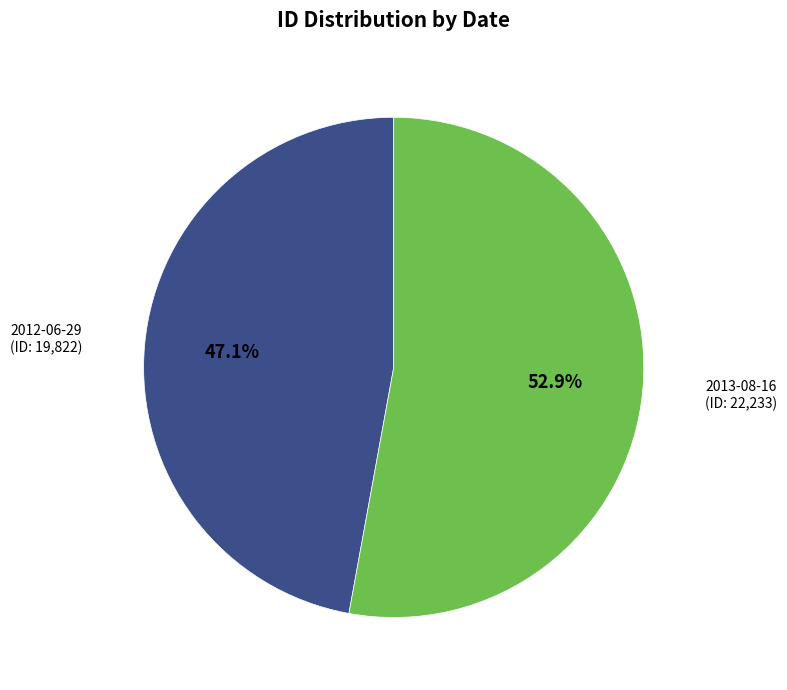

Is there a majority slice in this chart?

Yes